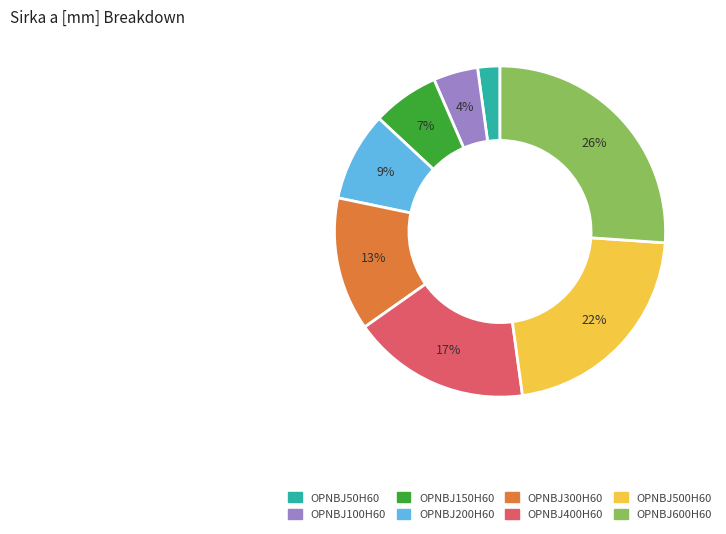

Which has a higher value, OPNBJ150H60 or OPNBJ600H60?

OPNBJ600H60